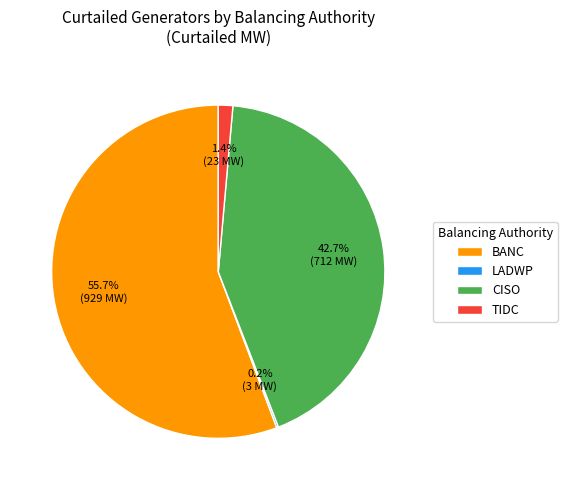

What is the total percentage of BANC and CISO?

98.4%